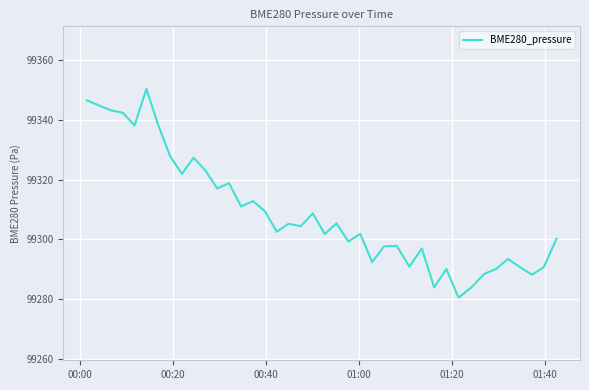

What is the difference between the second highest and minimum values?

65.9